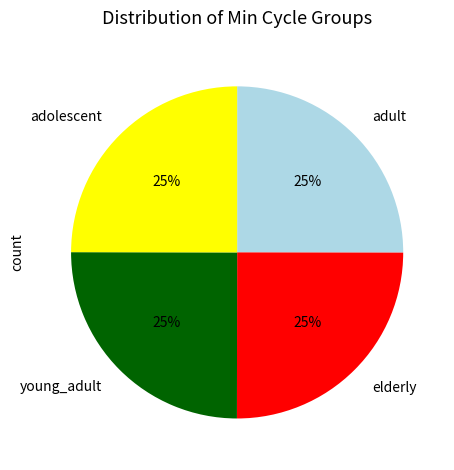

How many slices are in this pie chart?

4